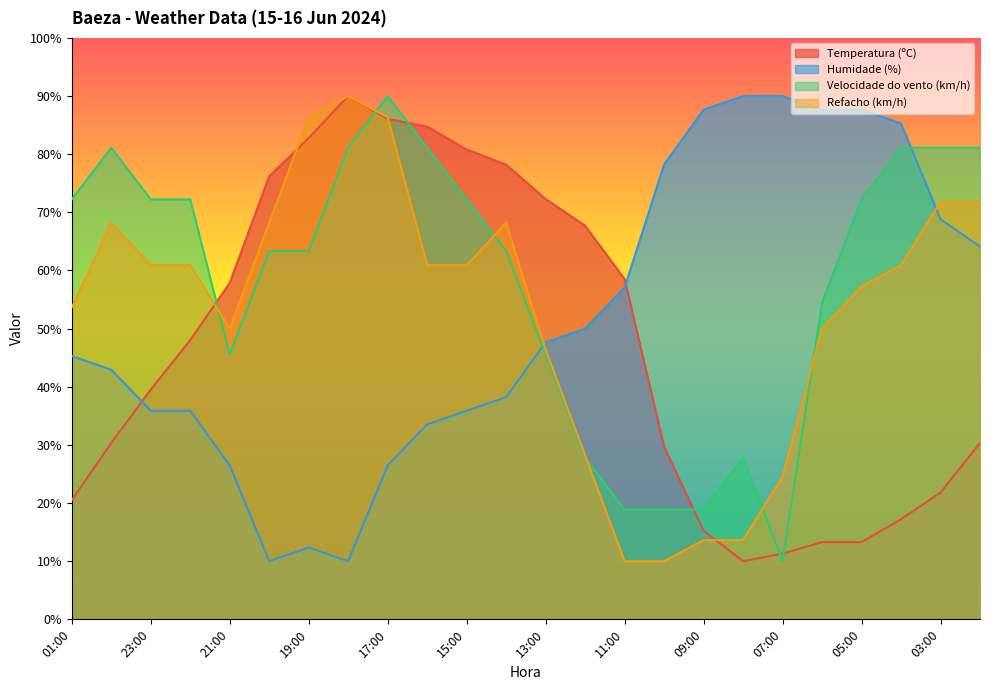

How many lines are shown in the chart?

4